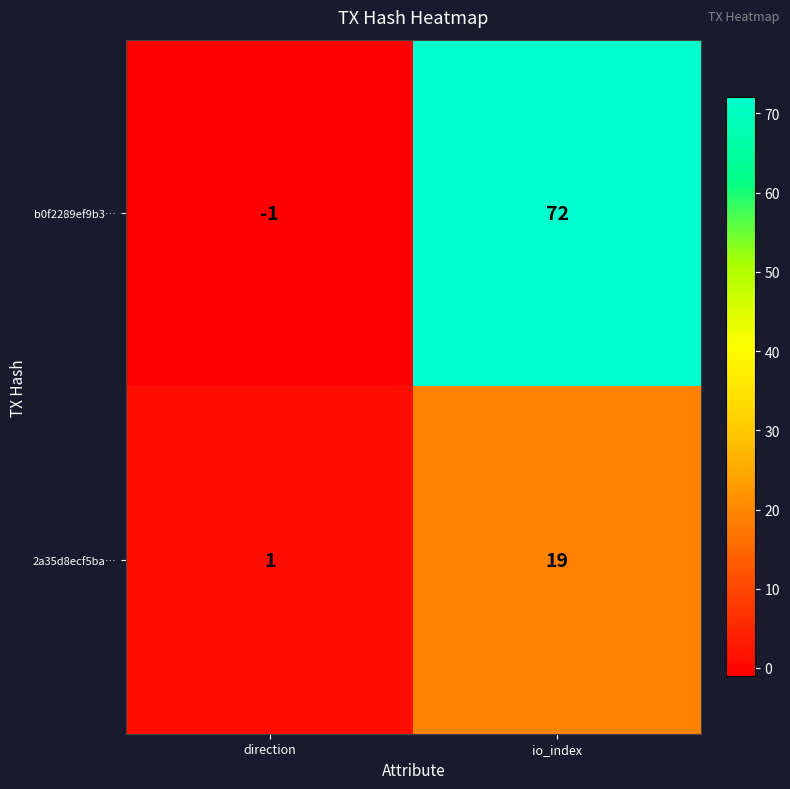

At which category is the sum across all series the highest?

io_index